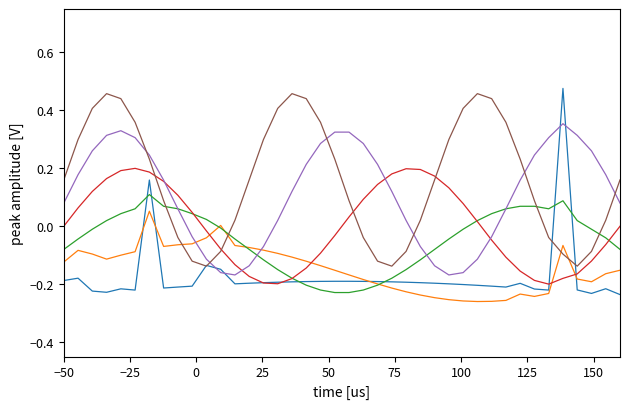

What is the label of the 26th point from the left?

25